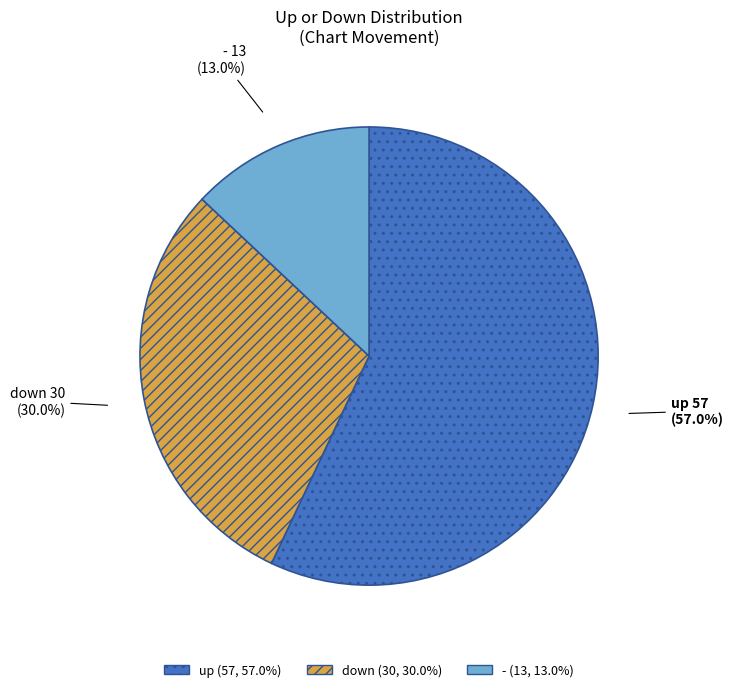

Approximately how many times larger is the value at up compared to down?

1.9